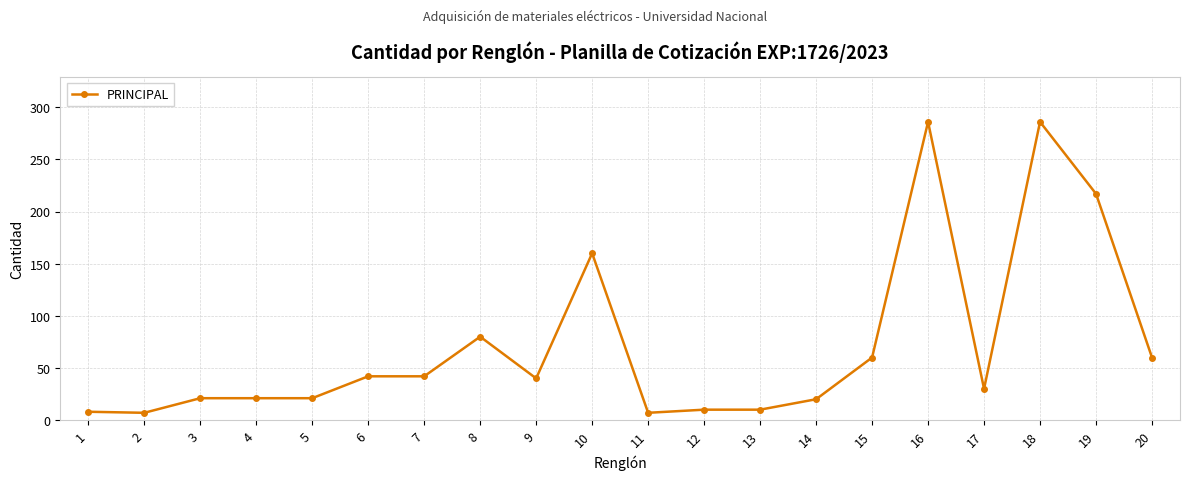

What is the value of the 15th point from the left?

60